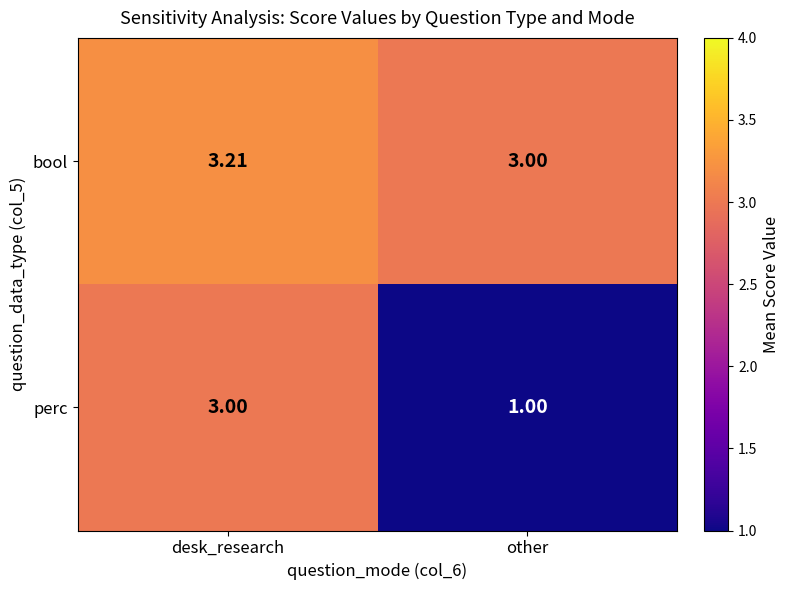

Which category has the highest value in the bool series?

desk_research